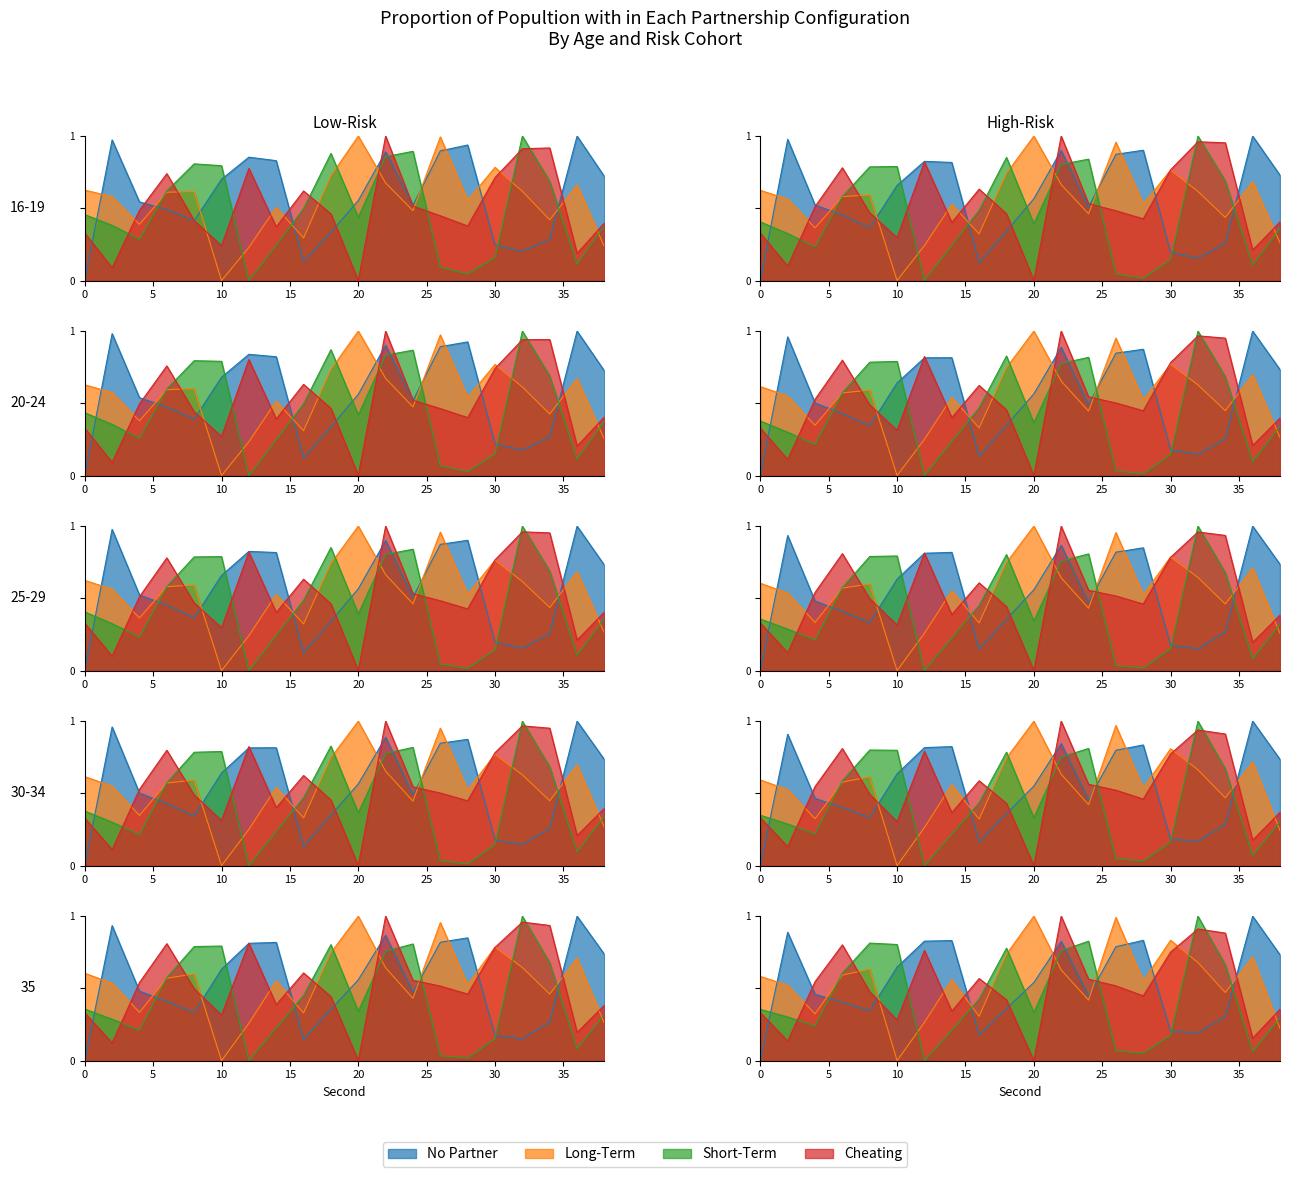

At how many categories does at least one series exceed 0?

20